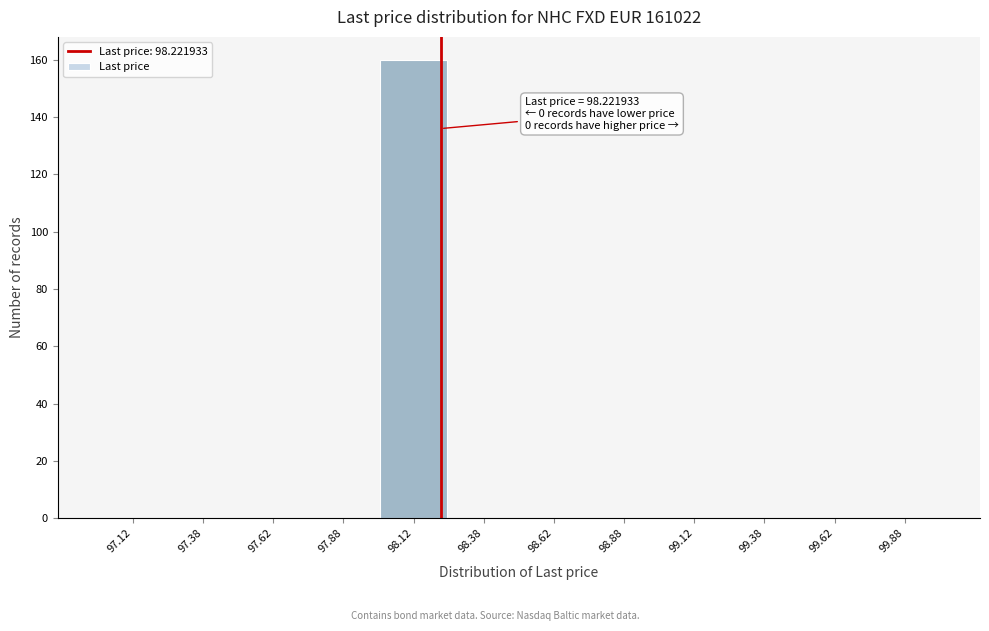

Over which range of the x-axis is the bar tallest?

98.00 to 98.25